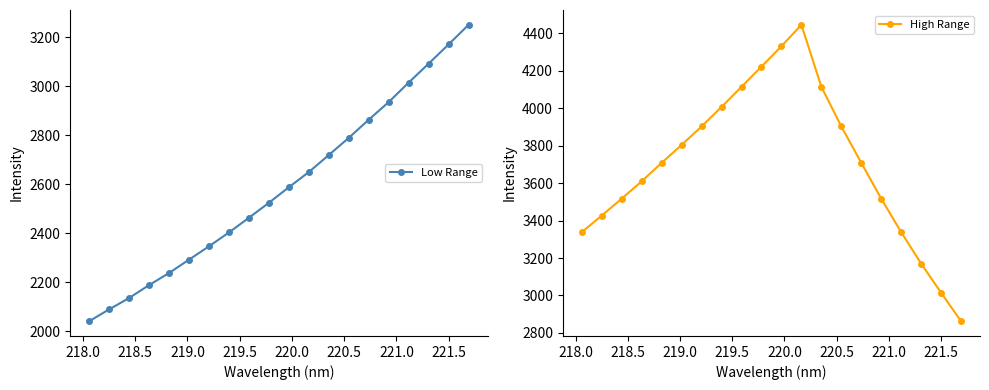

Which series ends up on top after the final intersection of High Range and Low Range?

Low Range